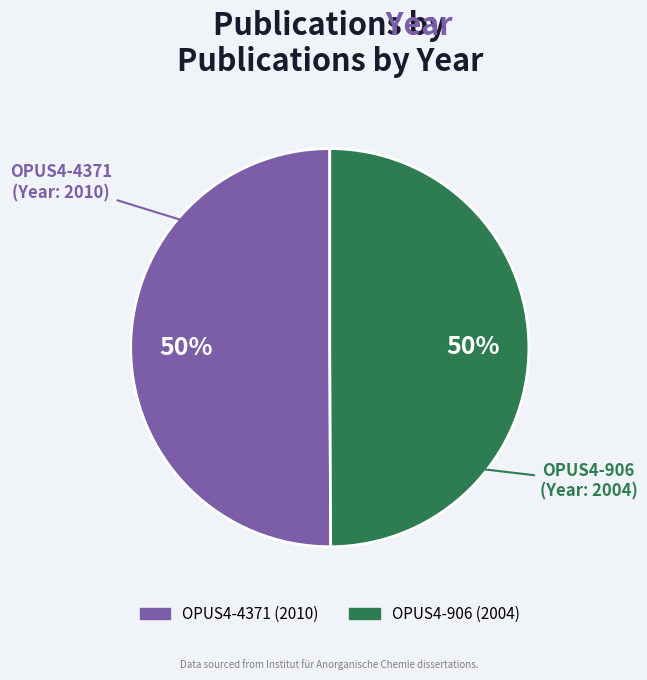

Count the number of slices in the pie.

2